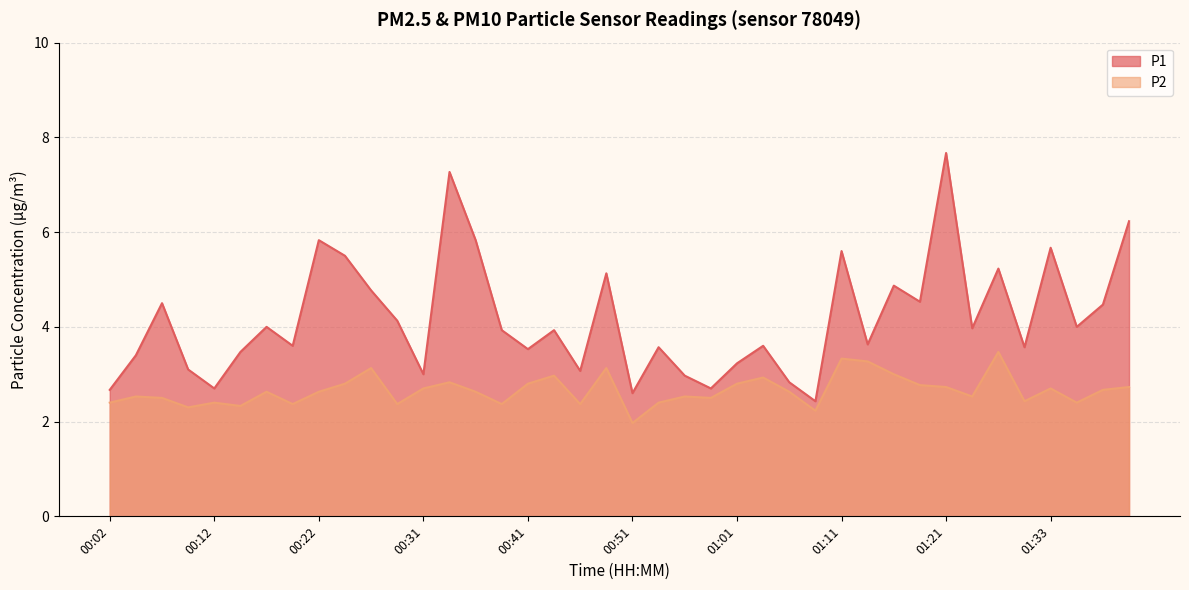

Rank the series by their maximum value, from highest to lowest.

P1, P2